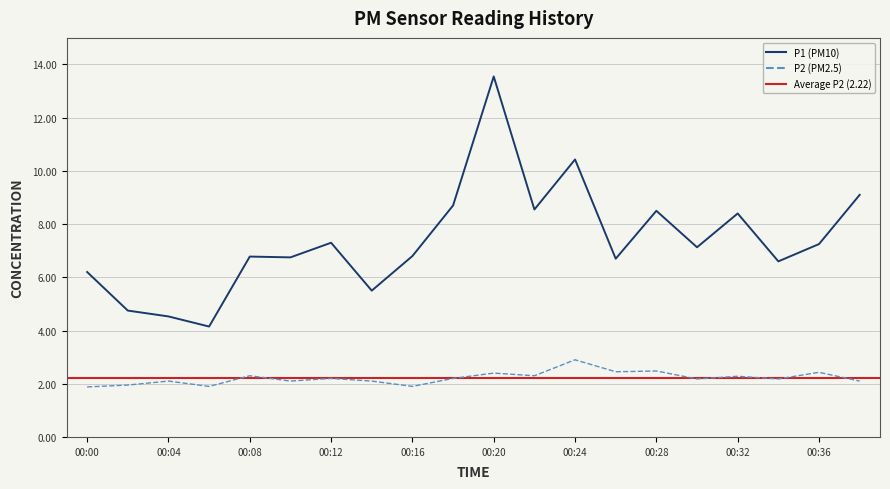

What is the difference between the maximum and minimum values in the P1 series?

9.4